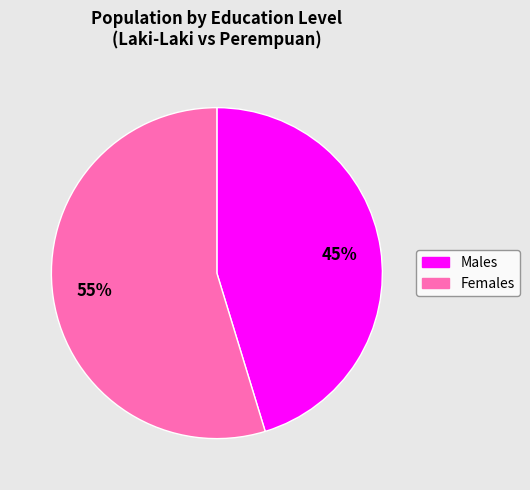

To the nearest percent, what is the average slice percentage?

50%